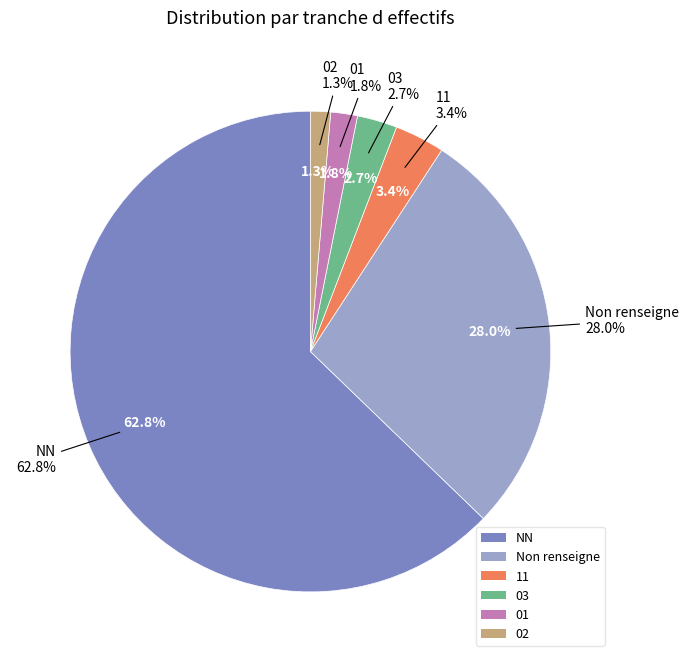

What is the total percentage of 03 and 11?

6.1%